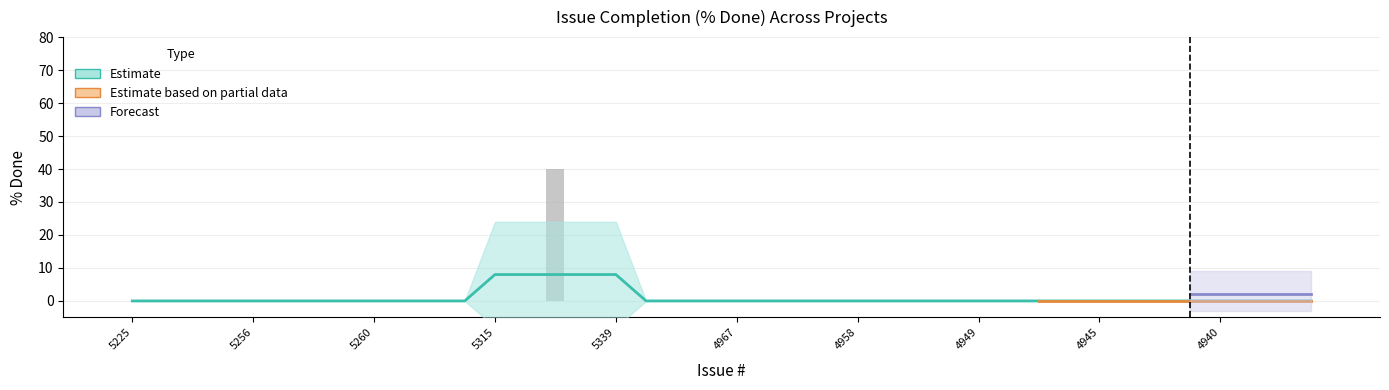

Is it true that the value at 4940 is -20?

False